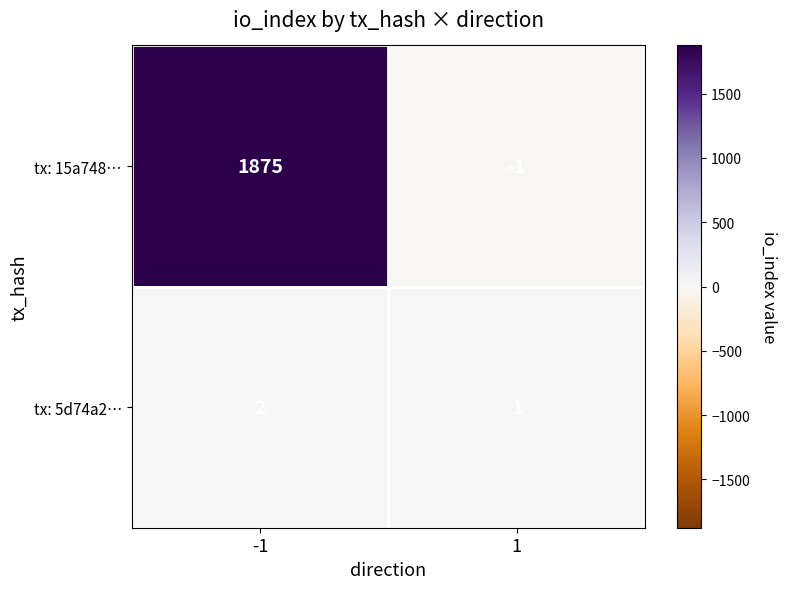

Is it true that tx: 5d74a2… equals 1 at 1?

True